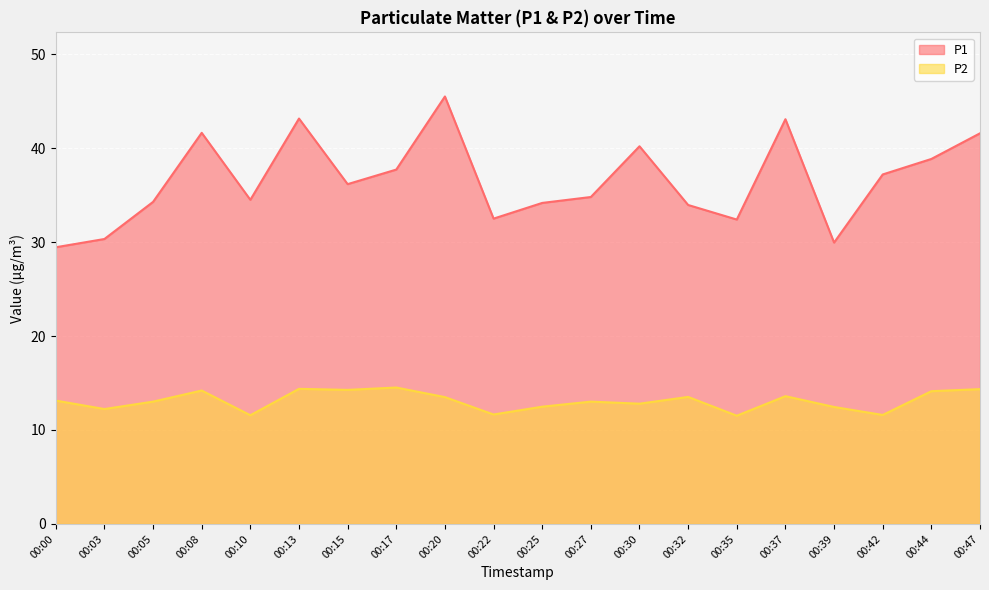

Reading left to right, list all the values displayed in this chart.

P1: 29.4	30.3	34.3	41.6	34.5	43.1	36.2	37.7	45.5	32.5	34.2	34.8	40.2	34.0	32.4	43.1	29.9	37.2	38.9	41.6
P2: 13.1	12.2	13.0	14.2	11.6	14.4	14.3	14.5	13.5	11.7	12.5	13.0	12.8	13.5	11.5	13.6	12.4	11.6	14.1	14.3